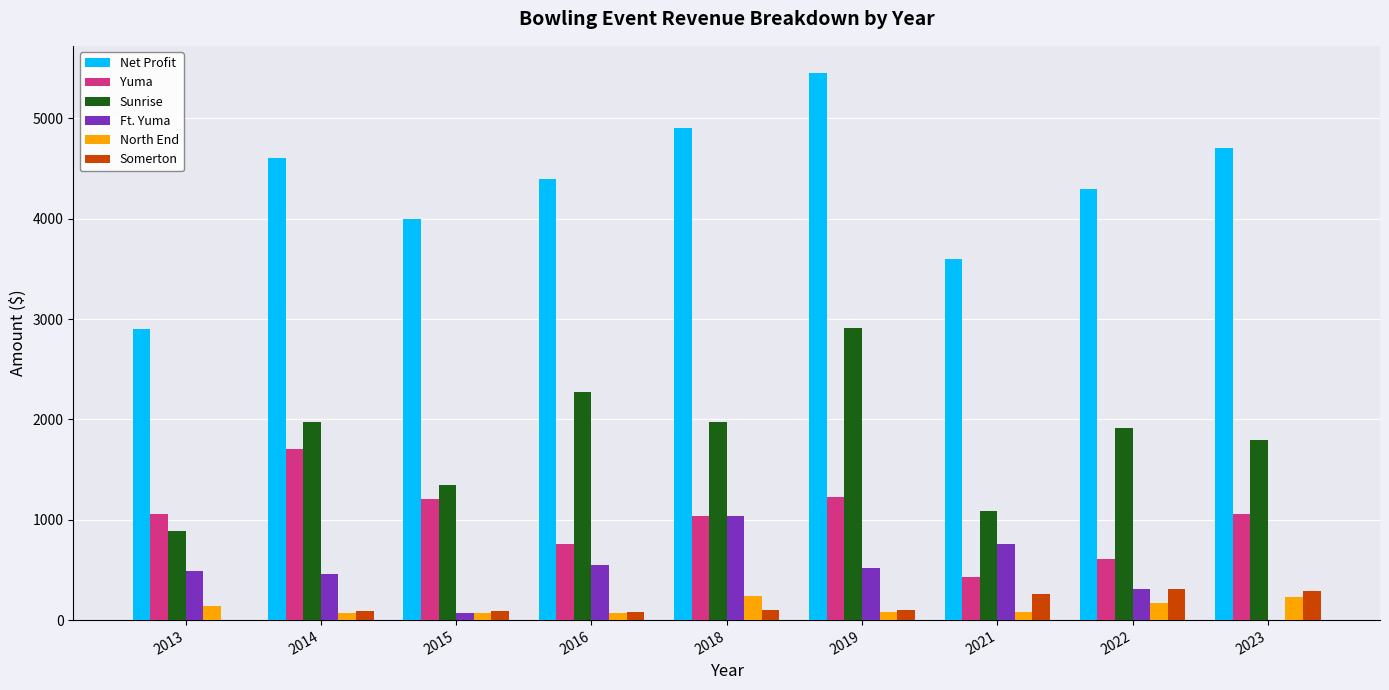

Is the value of Yuma at 2021 greater than the value of Net Profit at 2019?

No